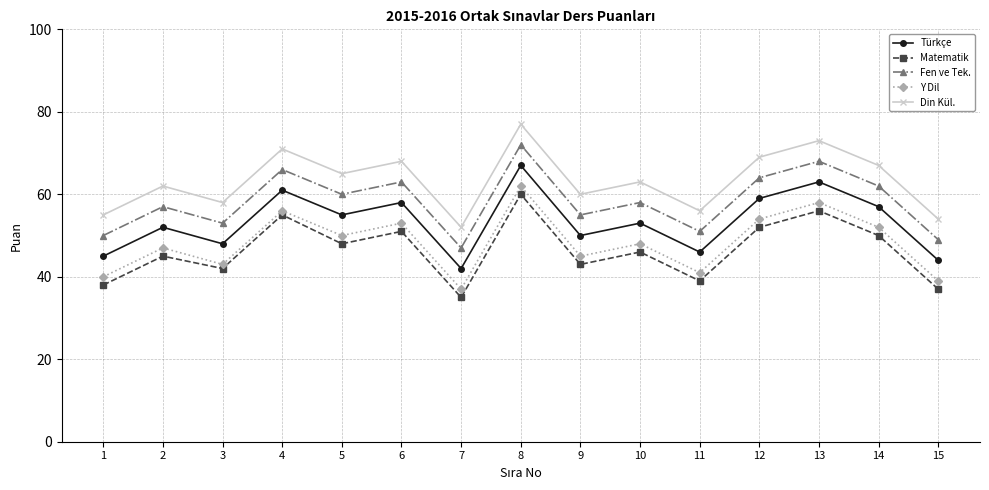

What is the minimum value shown in the chart?

35